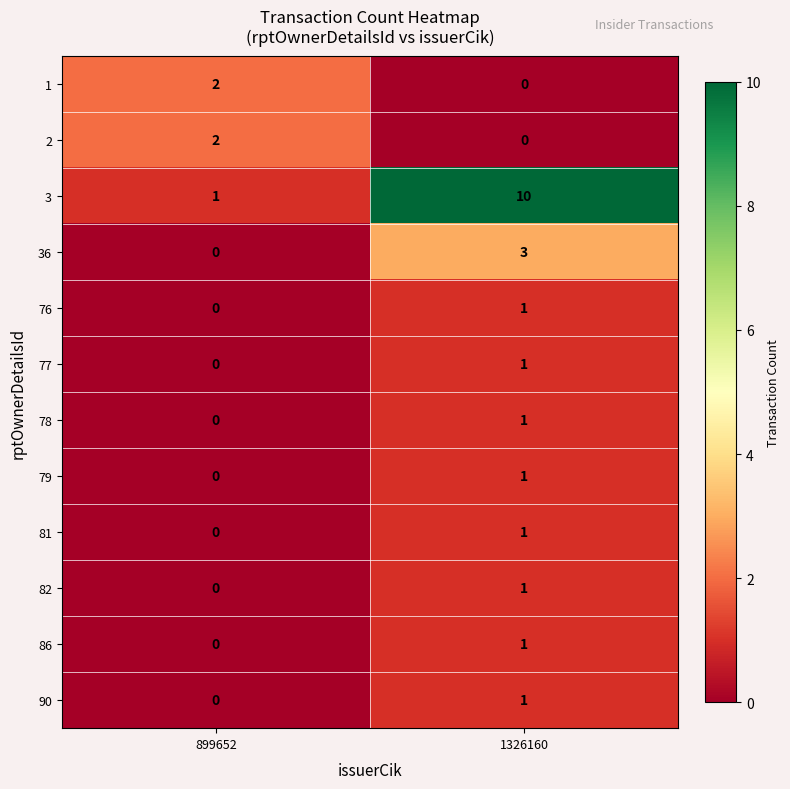

What is the sum of all 3 values?

11